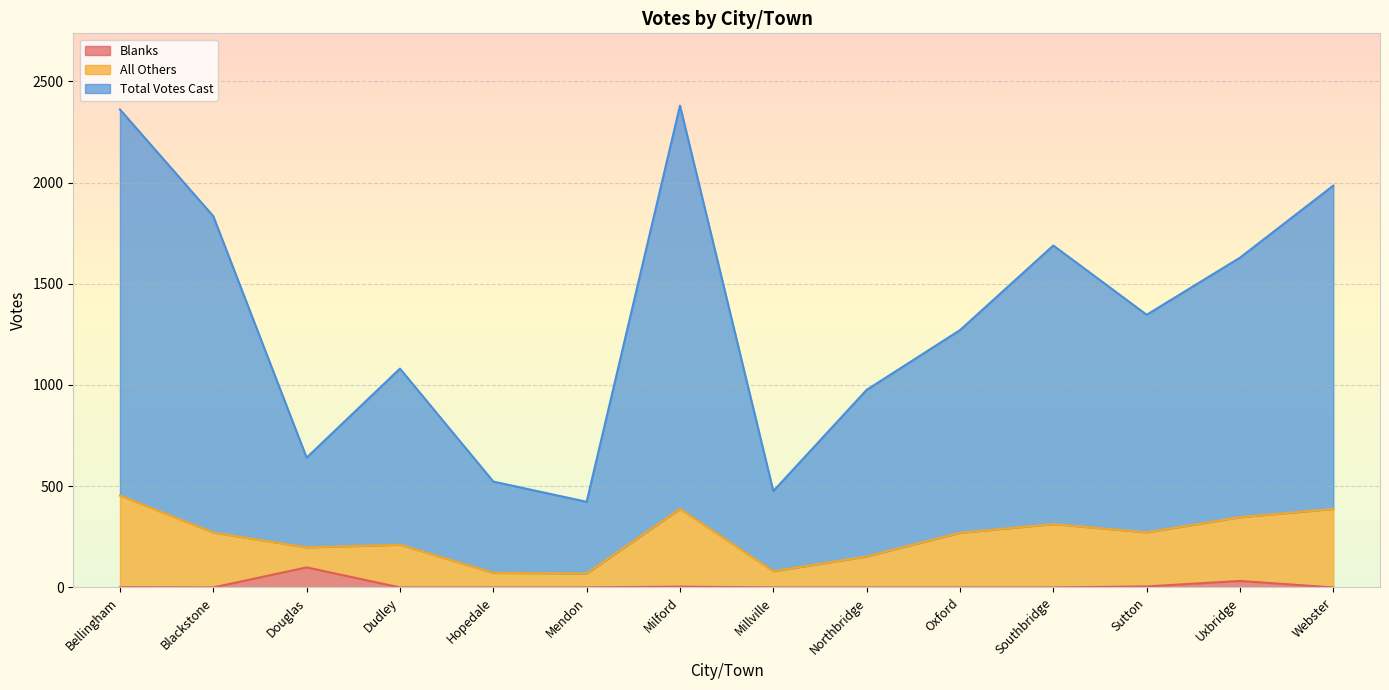

What is the lowest value of the Total Votes Cast series?

423